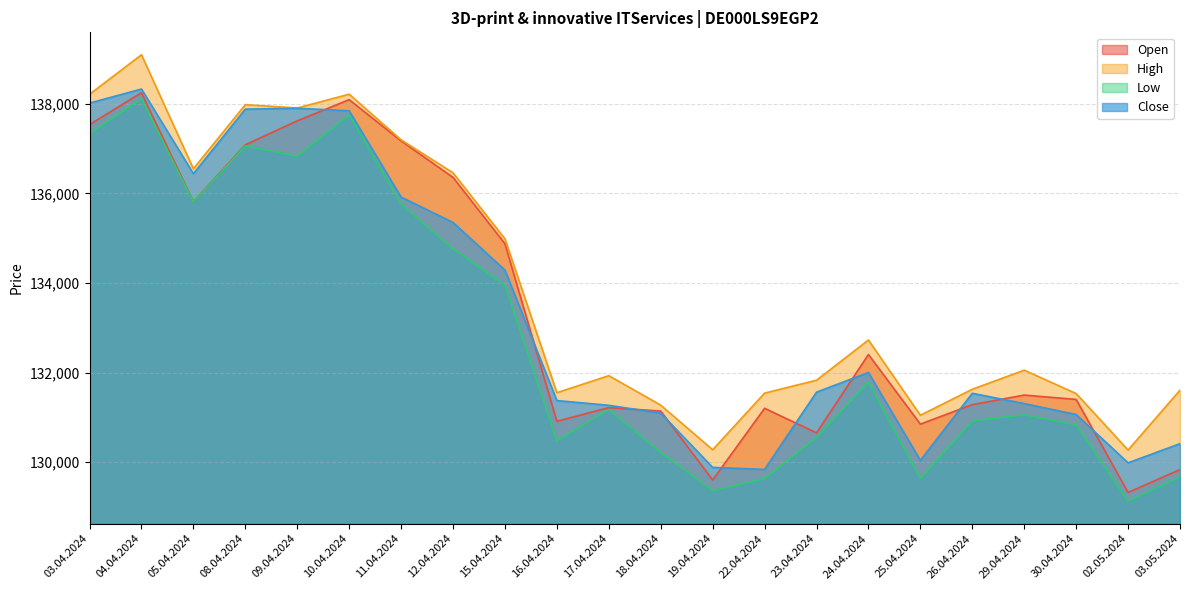

The value of Low at 03.05.2024 is 129674. True or false?

True